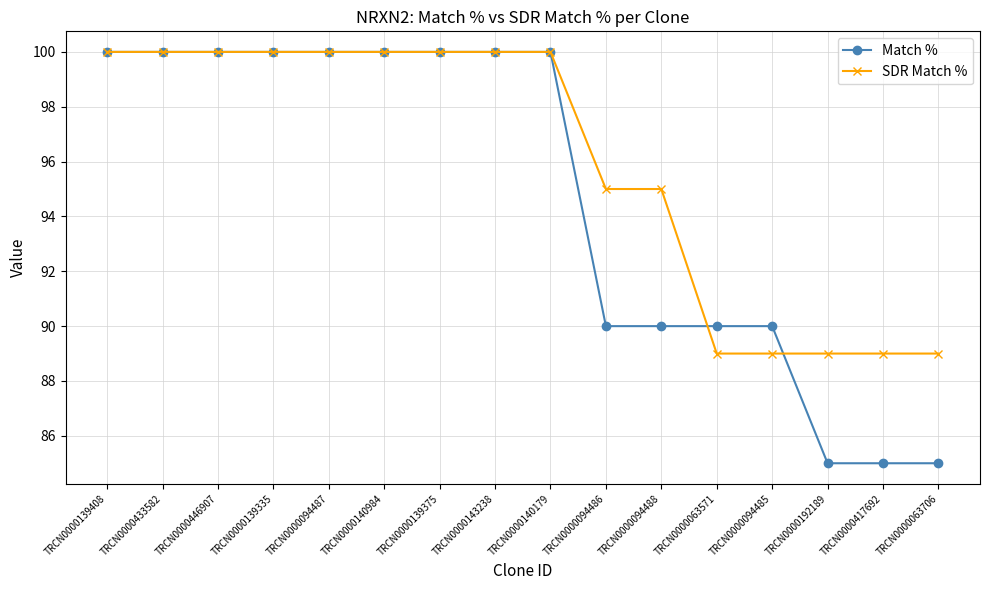

Rank the series by their average value, from highest to lowest.

SDR Match %, Match %